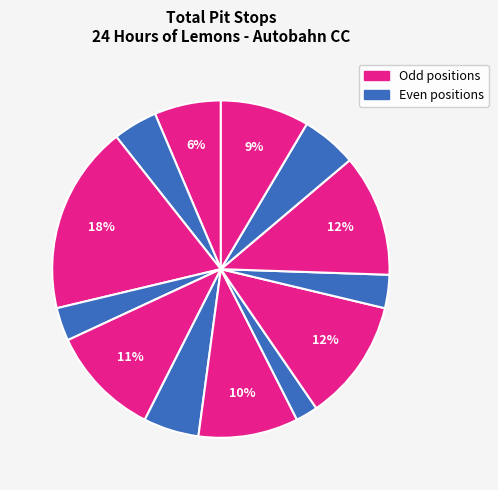

How many segments does this pie chart have?

13